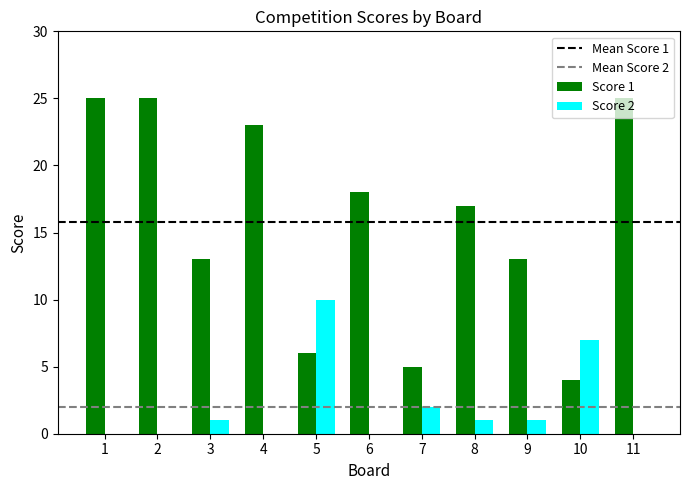

The value of Score 1 at 5 is 10. True or false?

False